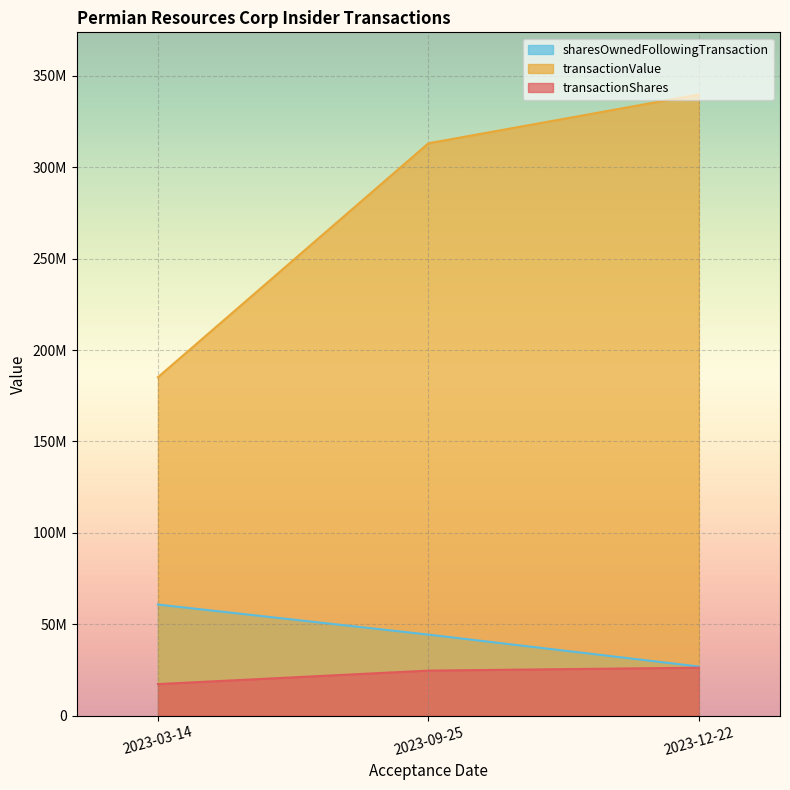

Rank the series by their maximum value, from highest to lowest.

transactionValue, sharesOwnedFollowingTransaction, transactionShares